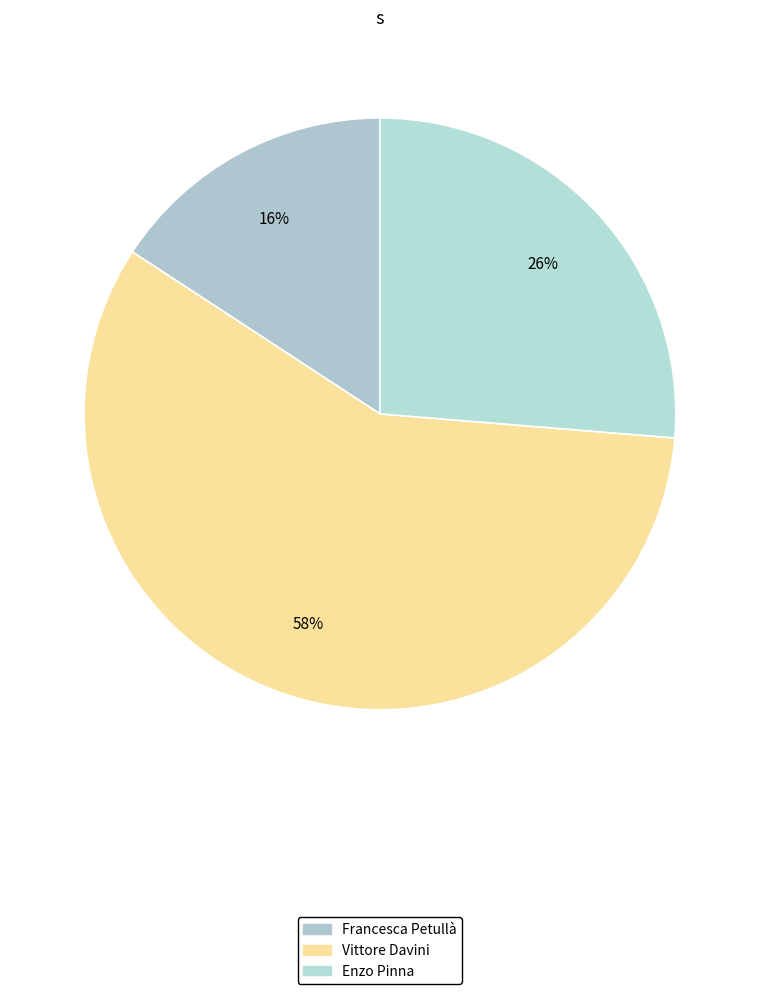

Count the number of slices in the pie.

3